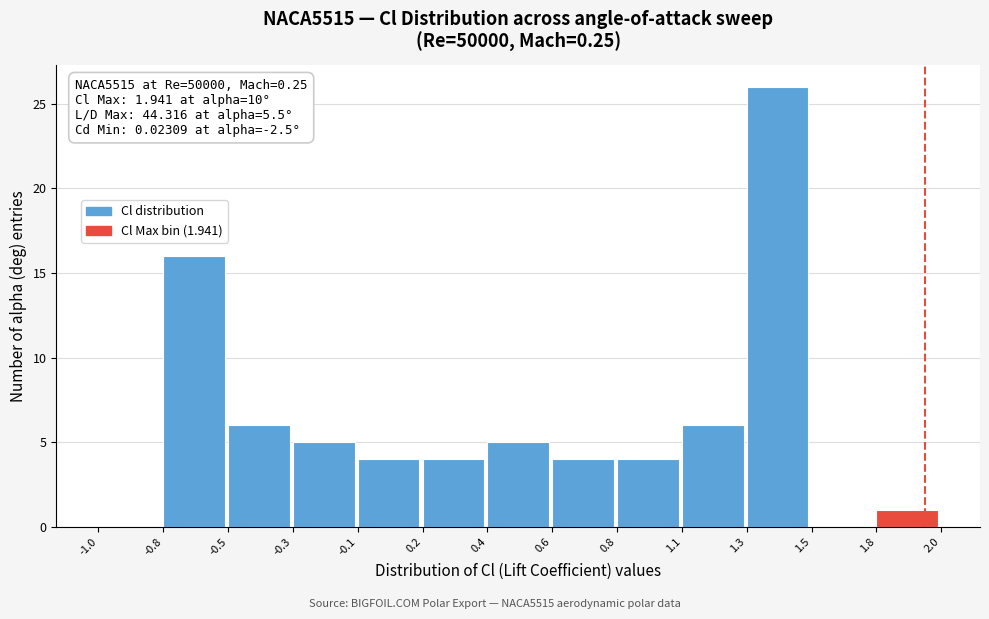

Reading left to right, list all the values displayed in this chart.

-1.0=0	-0.8=16	-0.5=6	-0.3=5	-0.1=4	0.2=4	0.4=5	0.6=4	0.8=4	1.1=6	1.3=26	1.5=0	1.8=1